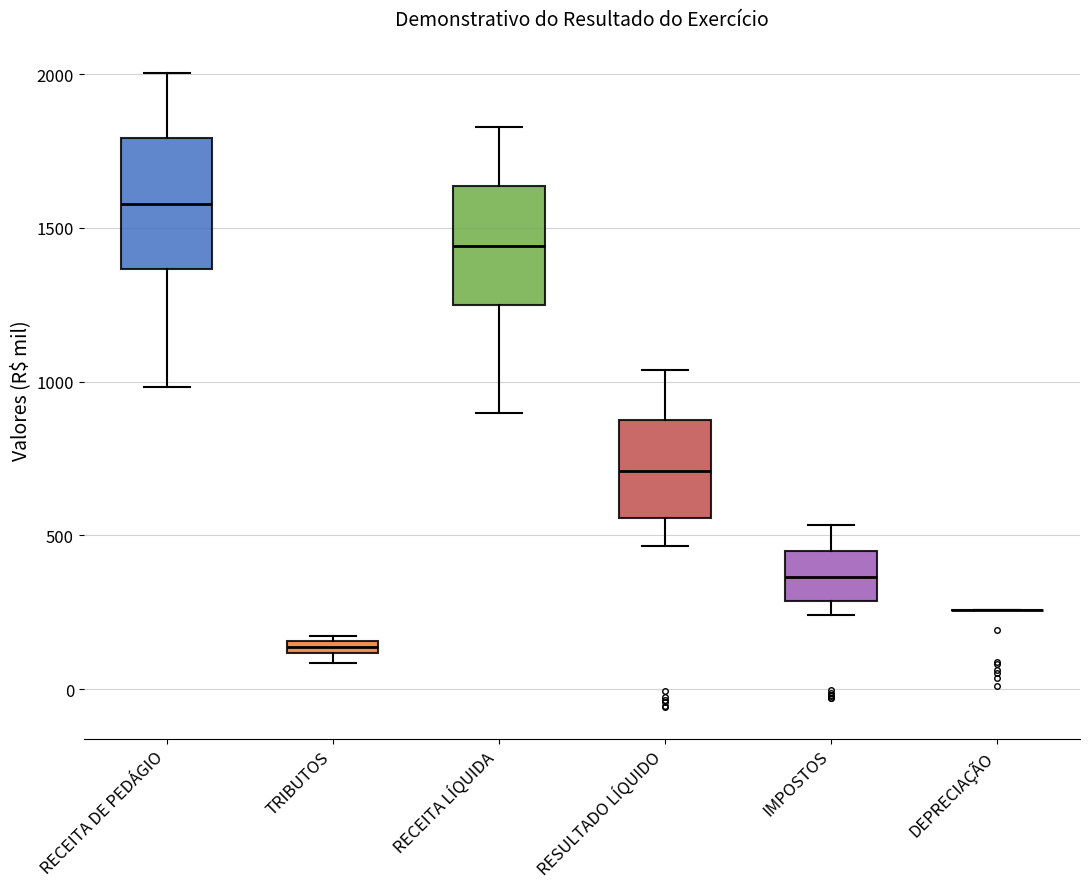

Where is the lower edge of the box for TRIBUTOS on the y-axis? The values are not printed on the chart, so give them approximately, as read against the axis.

100